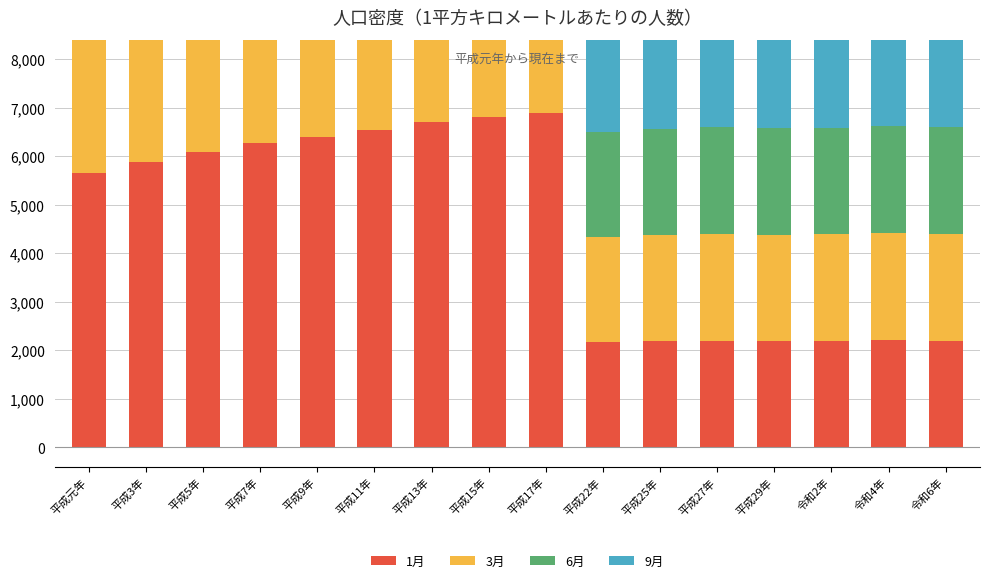

The 3月 series shows 54.8 at 平成29年. True or false?

True